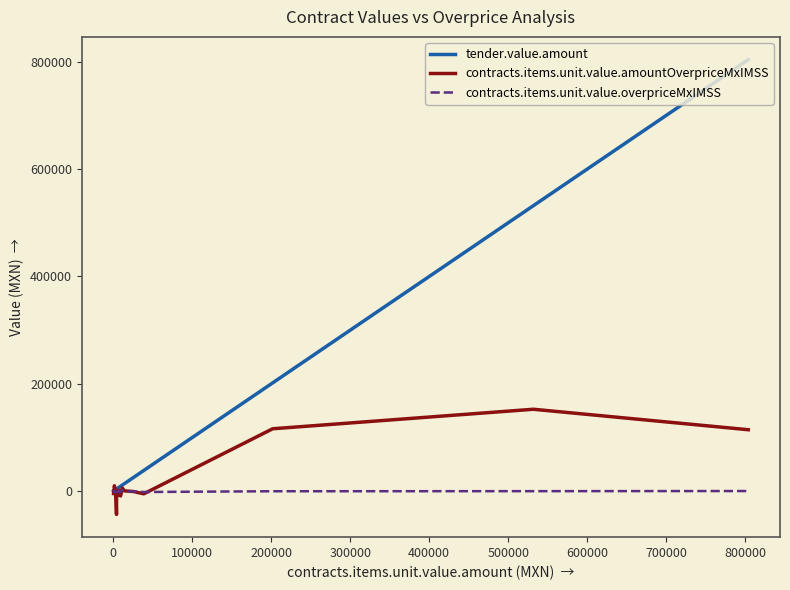

Rank the series by their maximum value, from highest to lowest.

tender.value.amount, contracts.items.unit.value.amountOverpriceMxIMSS, contracts.items.unit.value.overpriceMxIMSS